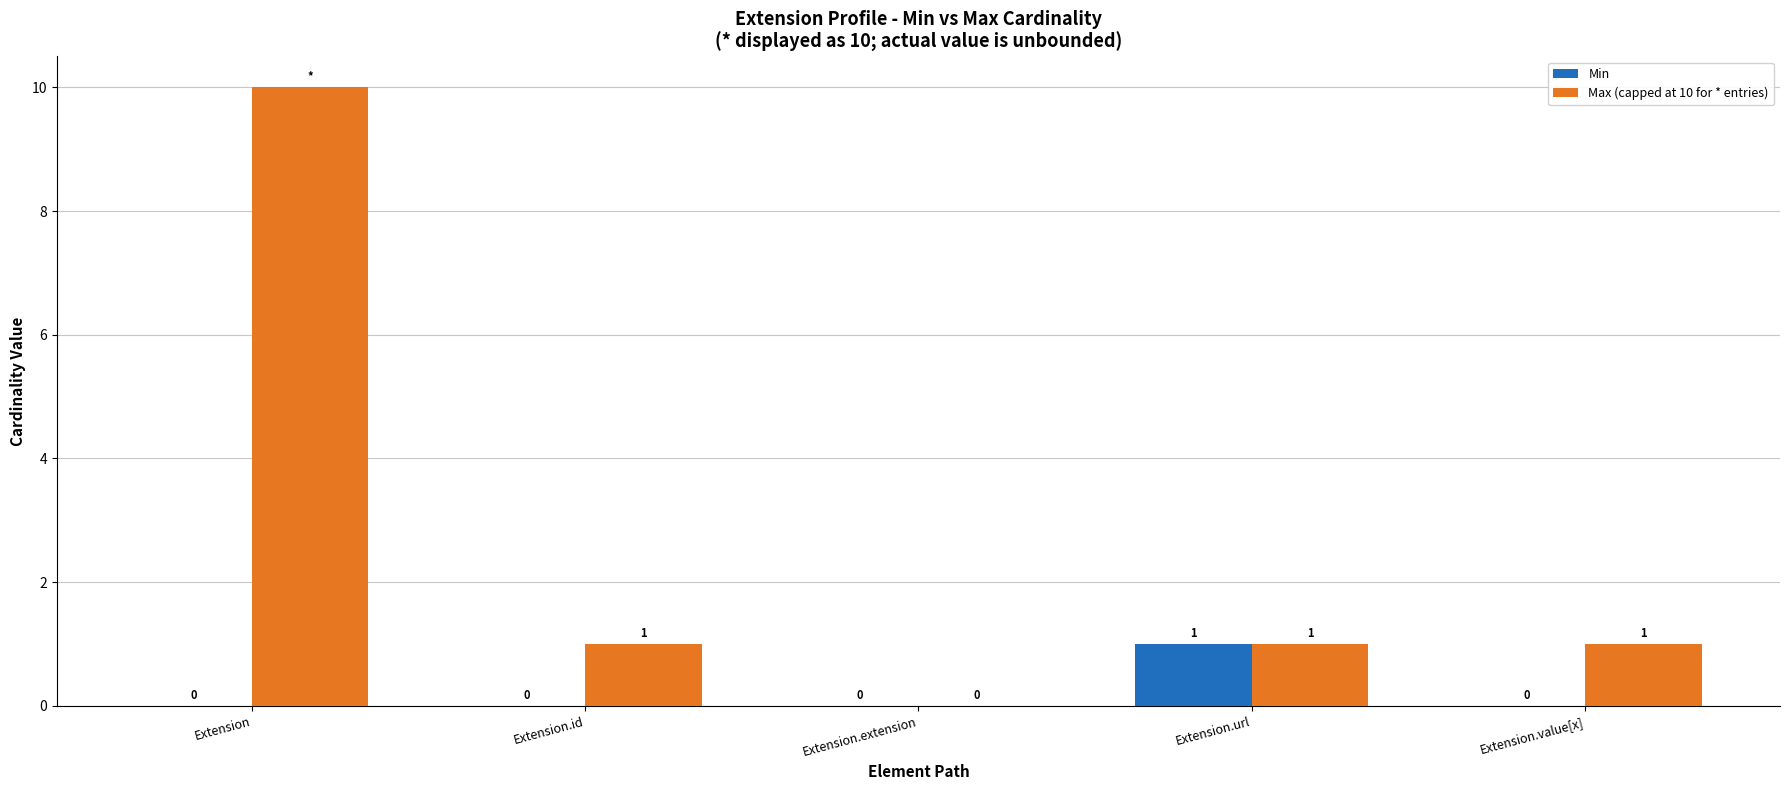

How many groups of bars are there?

5